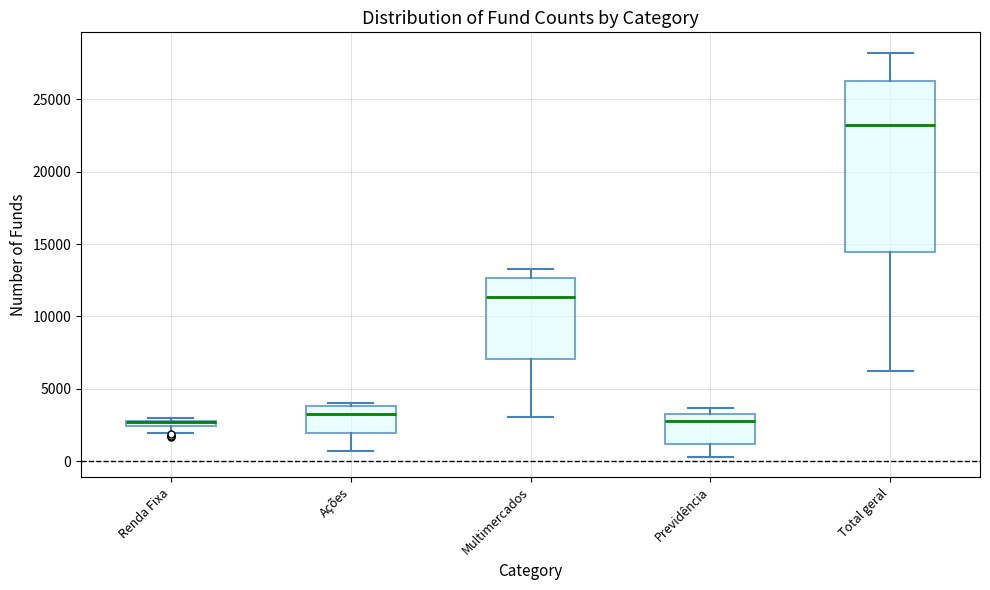

Where is the upper edge of the box for Previdência on the y-axis? The values are not printed on the chart, so give them approximately, as read against the axis.

3500